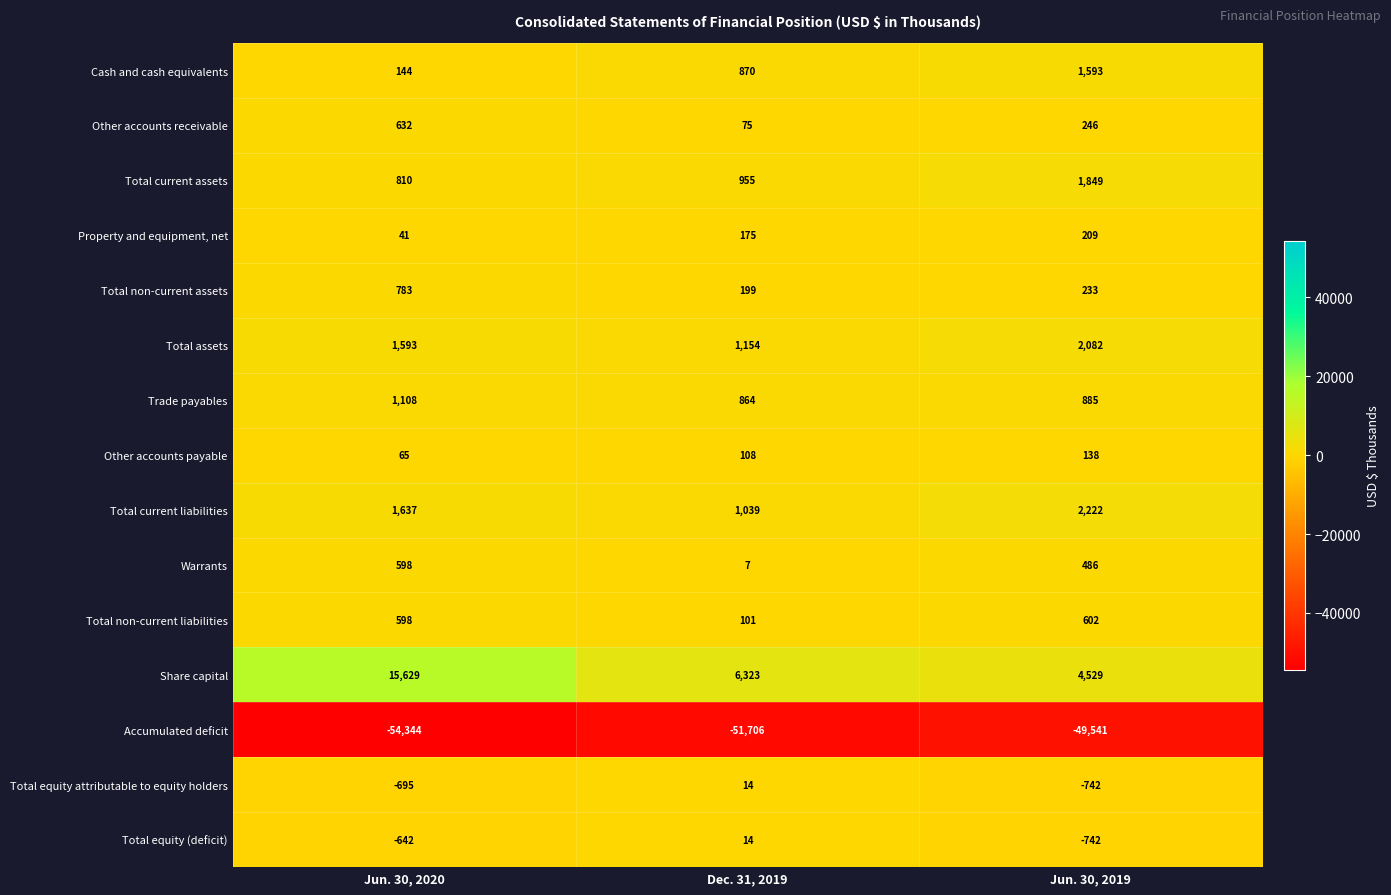

List the labels in order of Total current assets value, smallest first.

Jun. 30, 2020, Dec. 31, 2019, Jun. 30, 2019